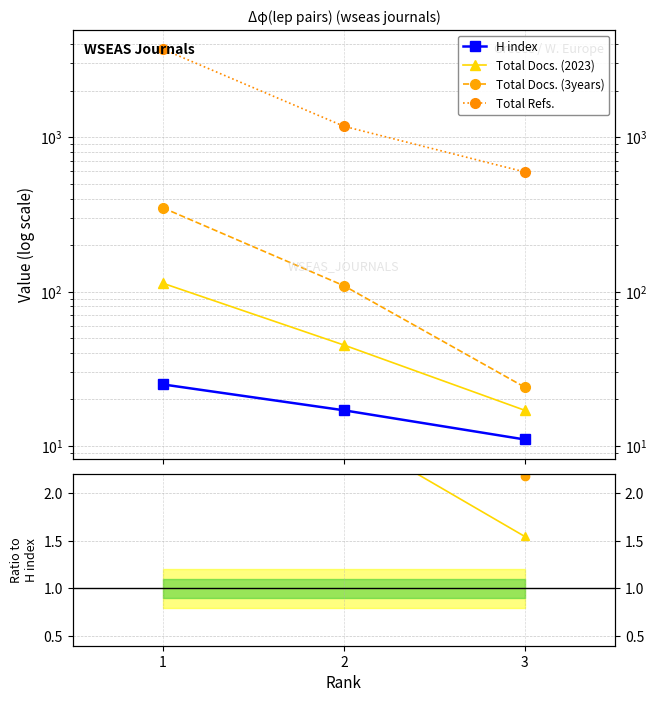

What are all the series names shown in the legend?

H index, Total Docs. (2023), Total Docs. (3years), Total Refs.